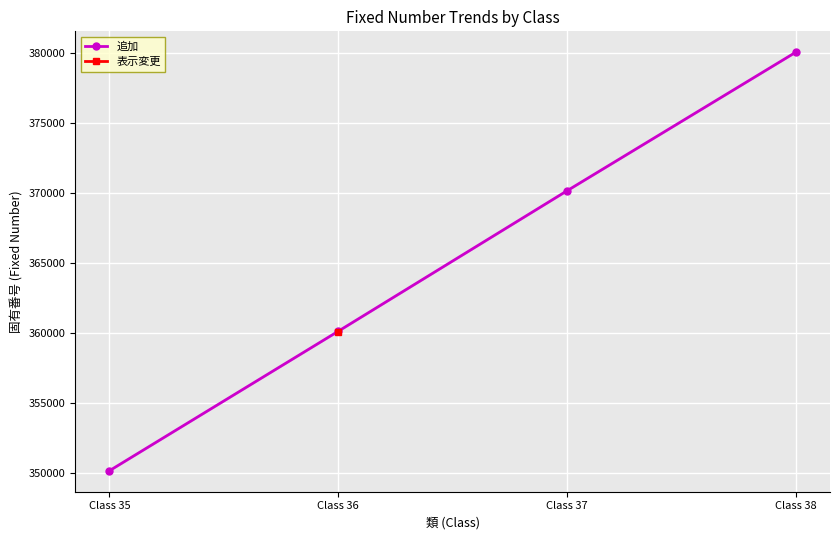

Rank the categories by 追加 value from lowest to highest.

Class 35, Class 36, Class 37, Class 38